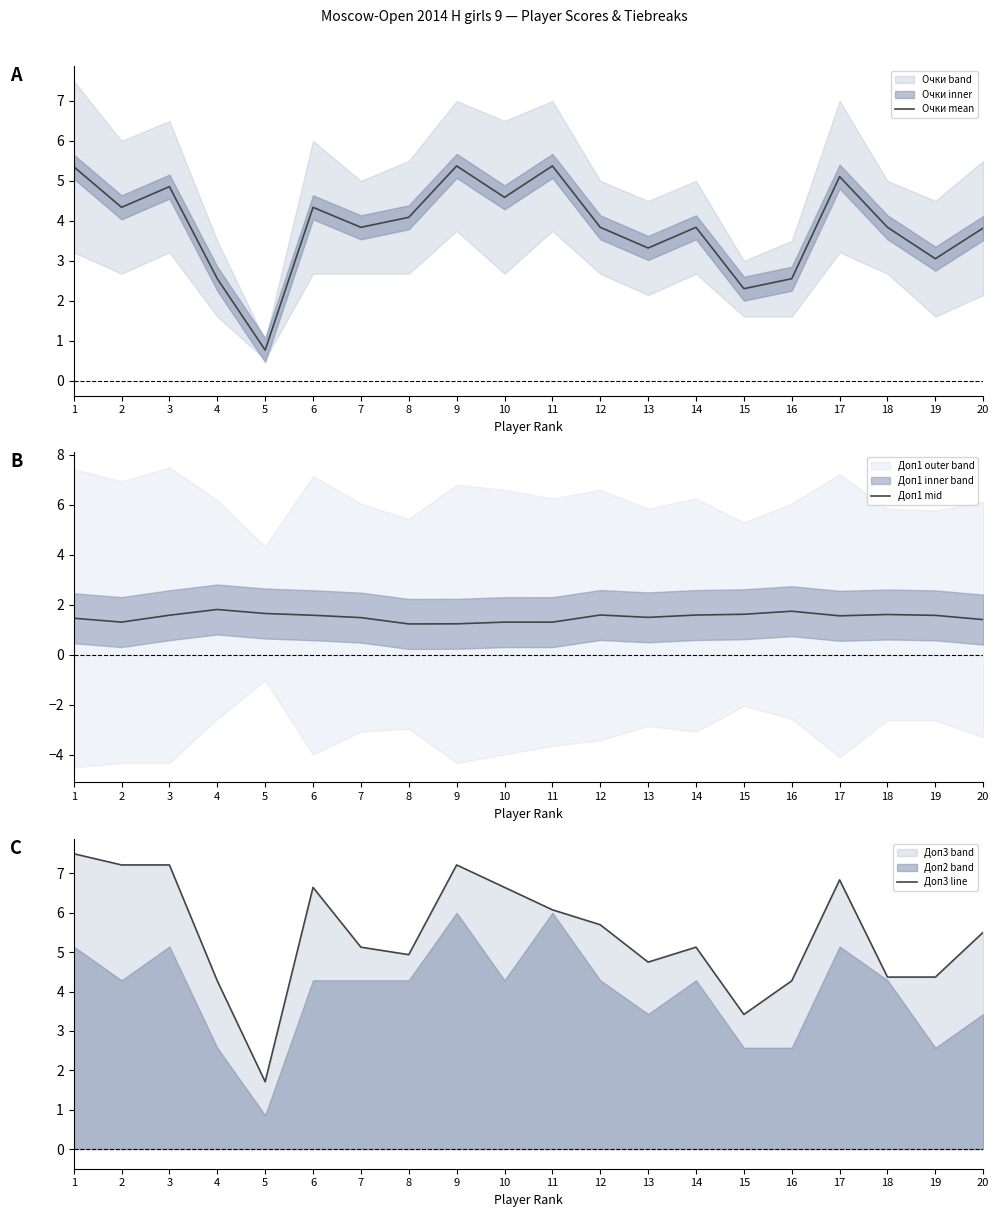

At which label does Очки mean first exceed 3?

1